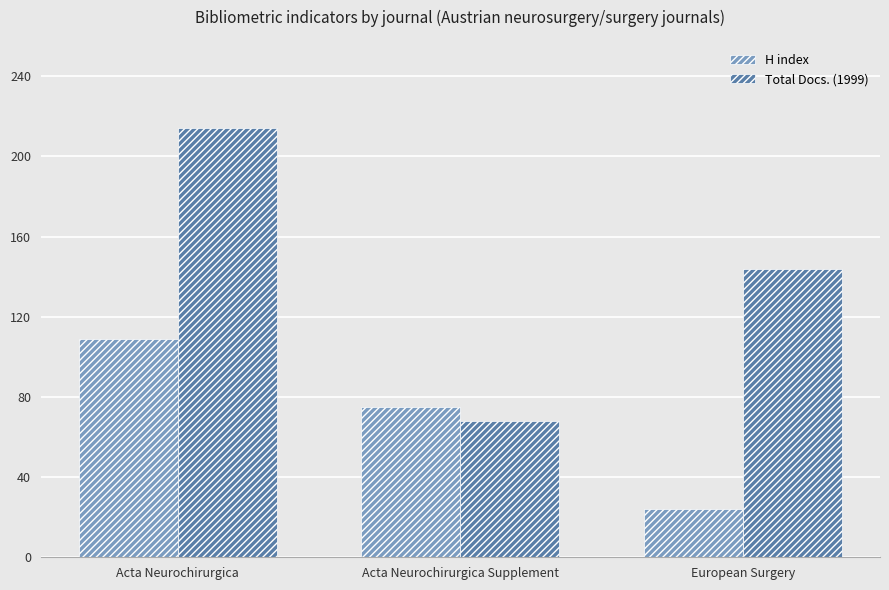

At which label does H index first exceed 75?

Acta Neurochirurgica